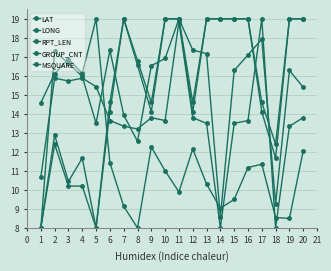

Where is the first local minimum for LONG?

4